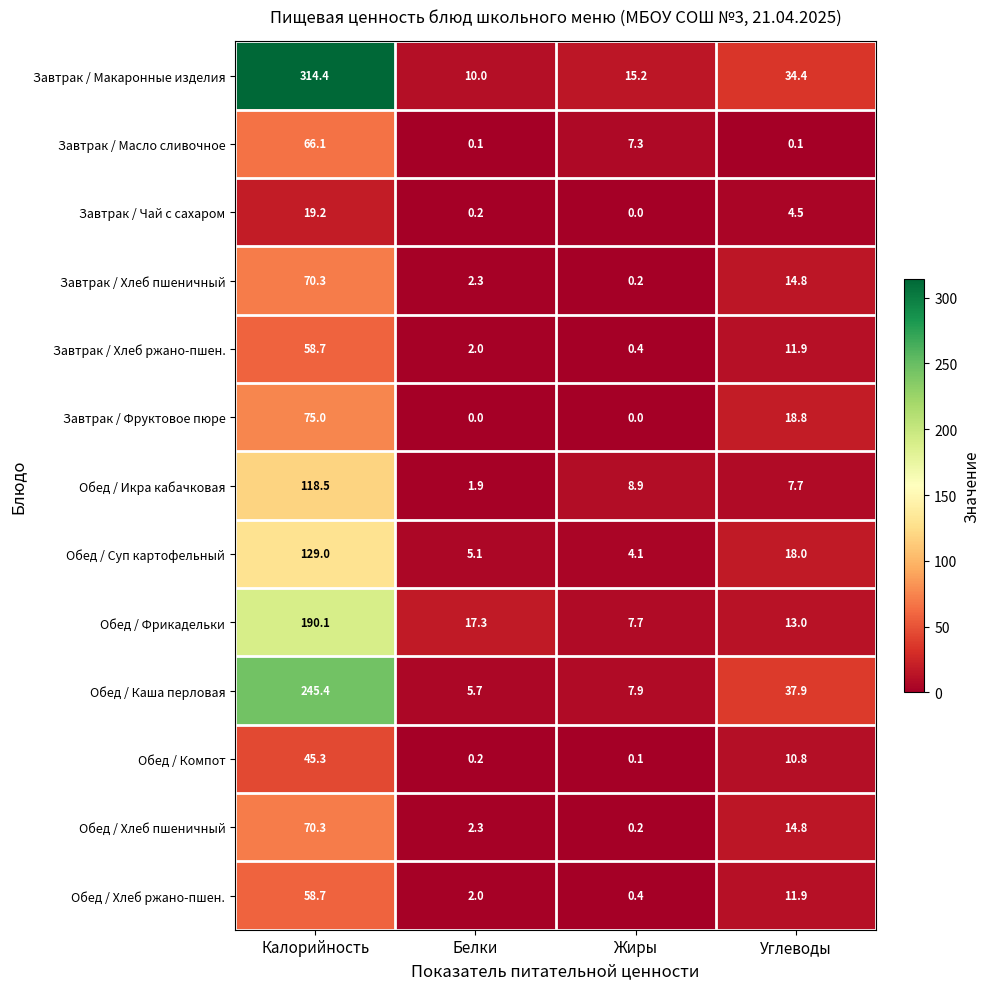

True or false: Завтрак / Фруктовое пюре has a value of 50.3 at Жиры.

False